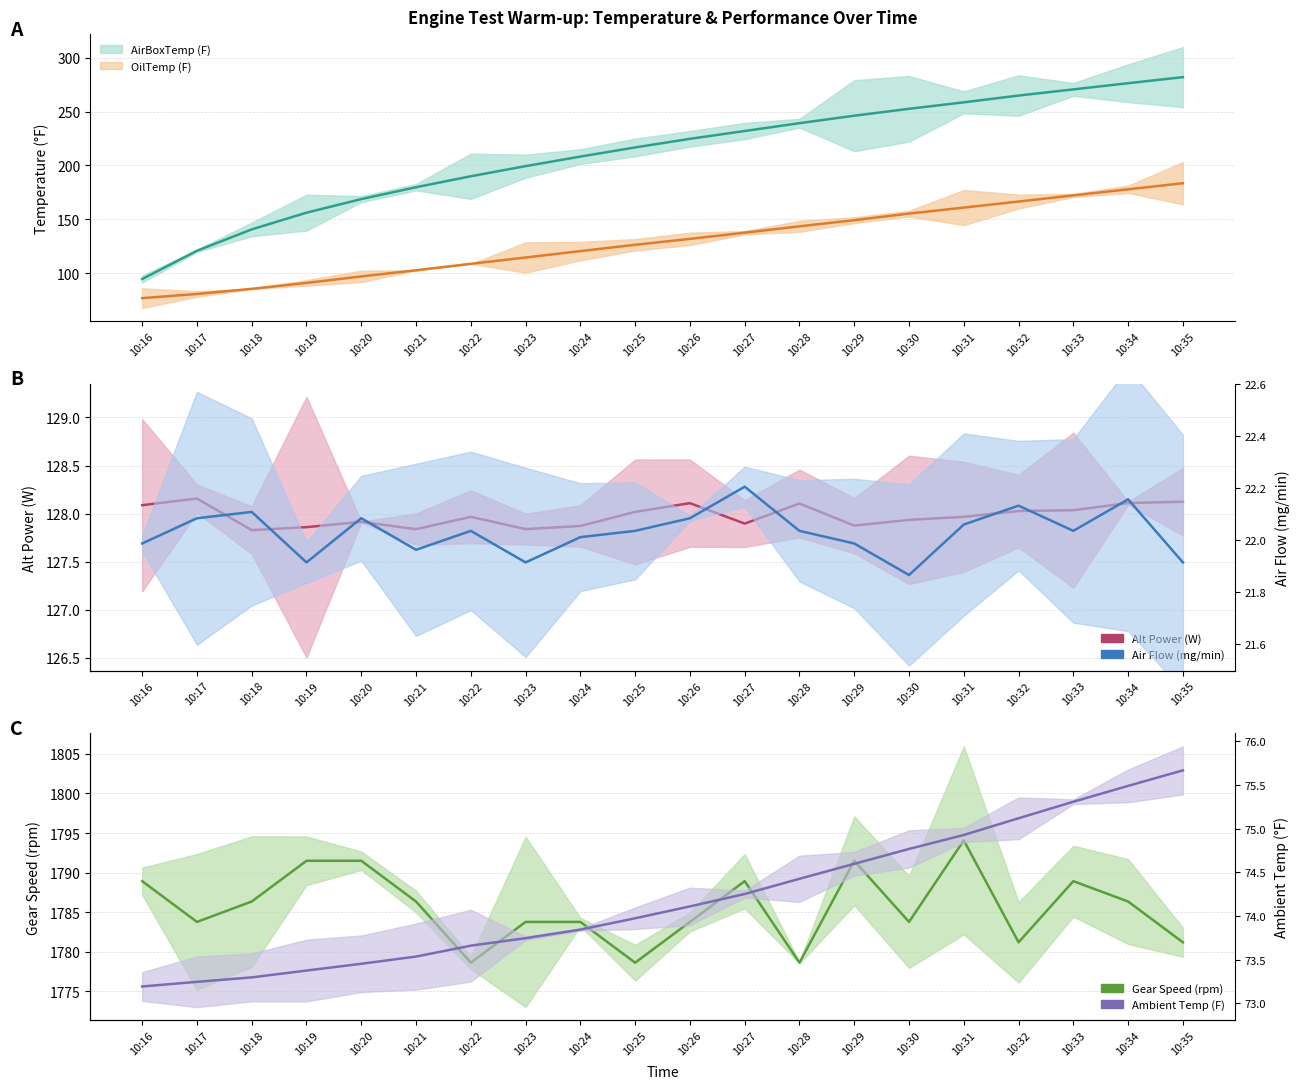

Rank the series at 10:27 from highest to lowest value.

Gear Speed (rpm), AirBoxTemp (F), OilTemp (F), Alt Power (W), Ambient Temp (F), Air Flow (mg/min)